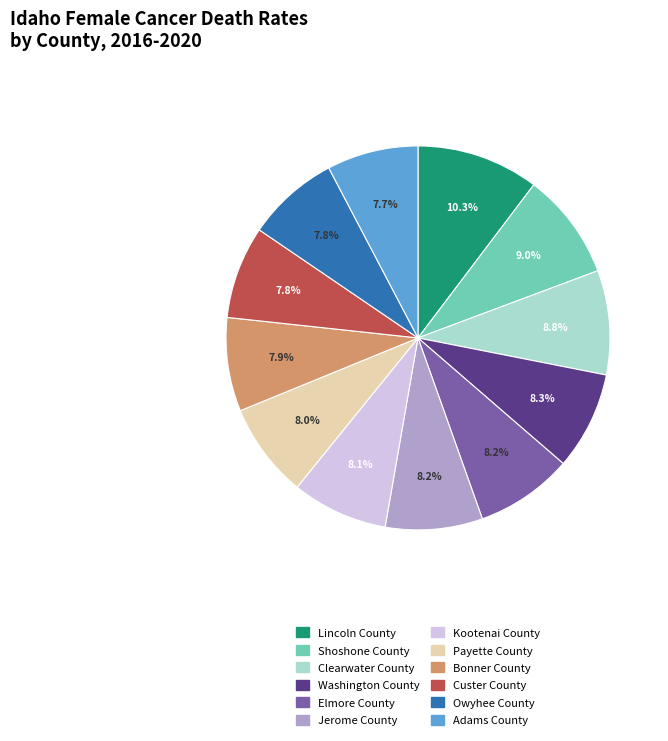

Which slice is the largest?

Lincoln County